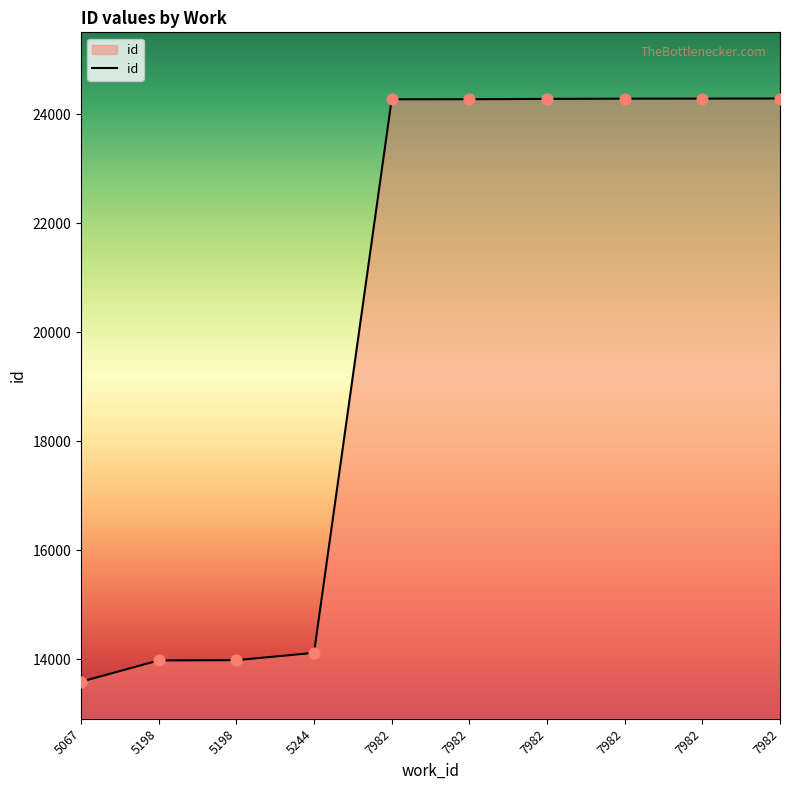

Does the chart have visible grid lines?

No